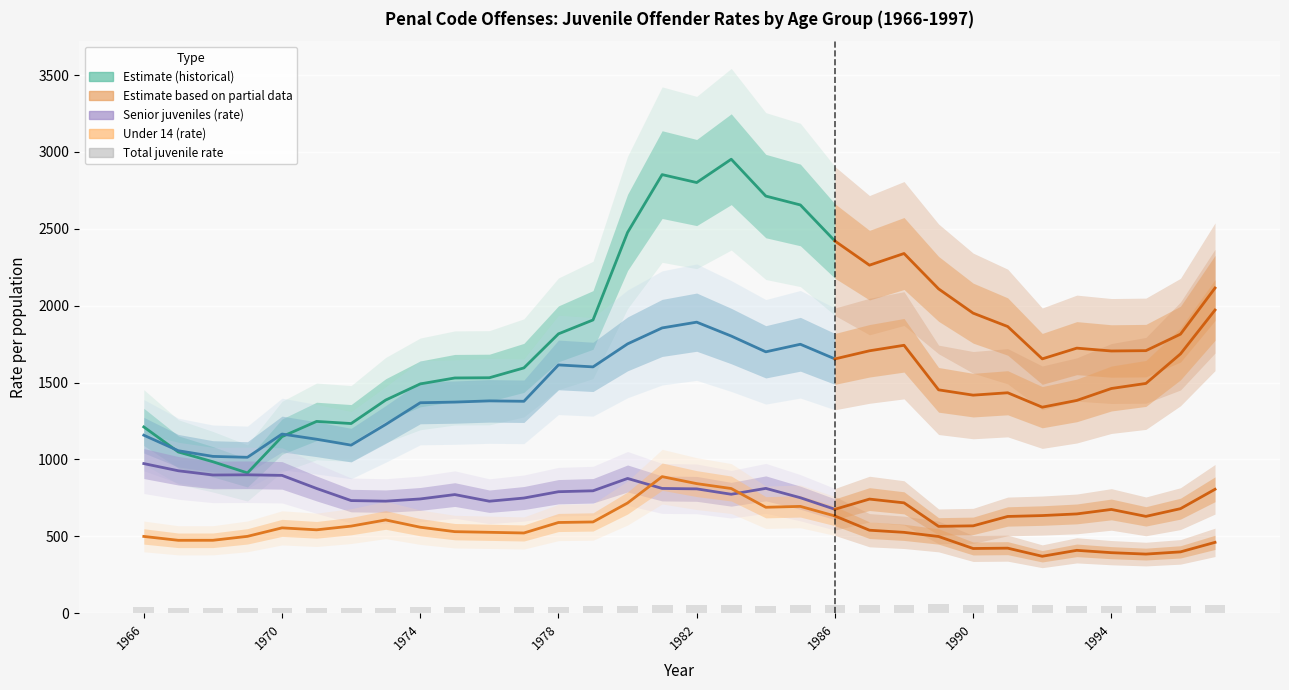

Reading right to left, list all the values displayed in this chart.

Junior juveniles (rate): 2115.1	1814.8	1707.6	1705.4	1723.9	1654.2	1864.5	1951.5	2109.2	2339.3	2263.4	2420.5	2655.0	2712.7	2952.3	2800.8	2852.3	2476.4	1907.2	1816.9	1595.5	1531.4	1530.0	1491.4	1386.3	1233.7	1247.5	1148.6	912.4	985.3	1048.7	1211.6
Intermediate juveniles (rate): 1971.9	1686.4	1494.5	1461.5	1384.0	1340.0	1433.8	1418.3	1452.8	1742.5	1706.7	1653.9	1749.2	1700.0	1802.6	1892.9	1855.4	1751.6	1602.1	1614.8	1378.4	1381.0	1373.1	1369.0	1227.6	1093.3	1131.7	1165.4	1014.1	1020.0	1056.9	1157.9
Senior juveniles (rate): 806.2	680.1	630.0	675.1	646.0	635.3	629.5	568.5	565.1	718.0	742.4	676.1	751.3	812.1	773.8	808.9	811.6	876.6	796.4	790.4	749.2	728.5	771.7	743.4	728.9	732.8	811.6	896.5	900.3	899.1	926.5	973.3
Under 14 (rate): 461.1	399.2	384.8	394.0	409.2	370.6	423.3	421.1	499.2	526.2	540.0	632.6	695.0	689.2	811.0	843.0	888.4	717.1	593.8	590.2	522.0	526.4	530.7	559.5	606.7	566.8	542.5	555.2	500.1	474.5	474.3	499.6
Total juvenile rate: 52.7	49.2	47.2	46.7	49.0	51.0	54.7	56.7	57.4	53.0	51.2	52.3	51.2	49.5	52.0	50.8	52.0	49.3	45.1	42.0	38.8	38.1	38.1	38.0	37.1	35.6	35.6	35.6	33.9	34.8	37.0	39.0